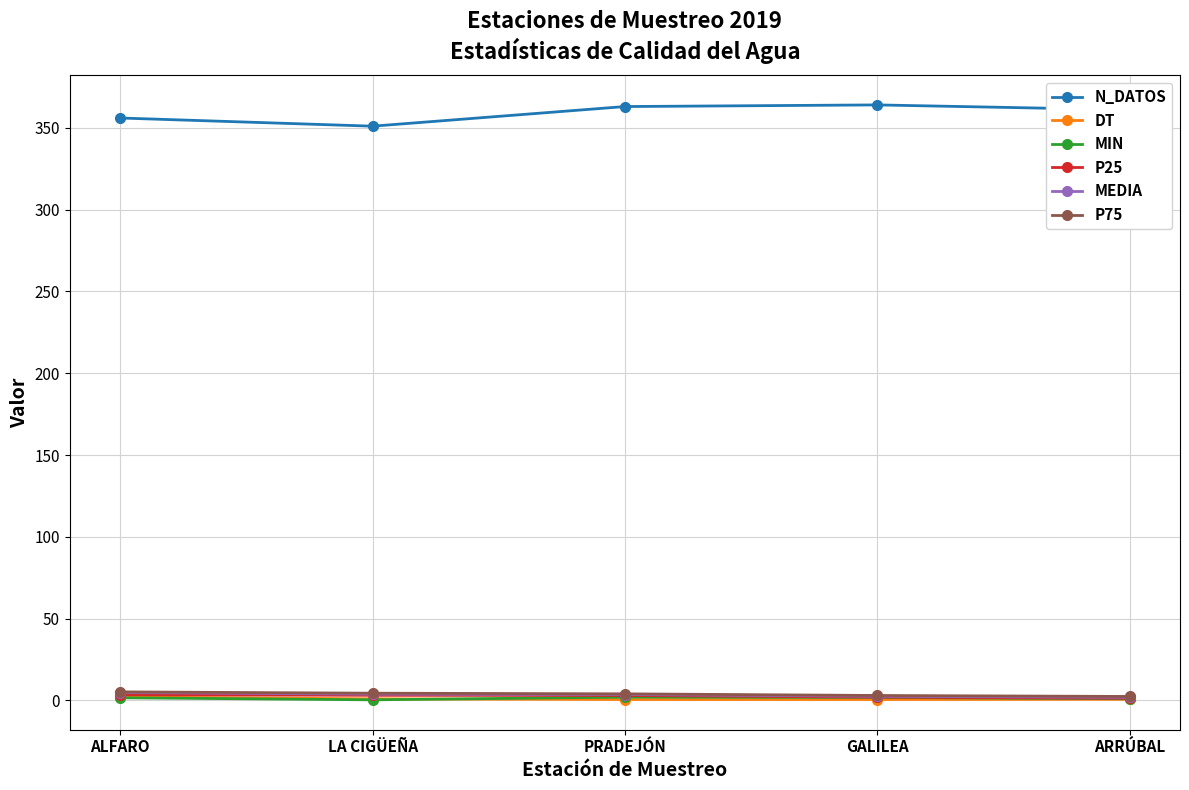

What is the minimum value for N_DATOS?

351.0